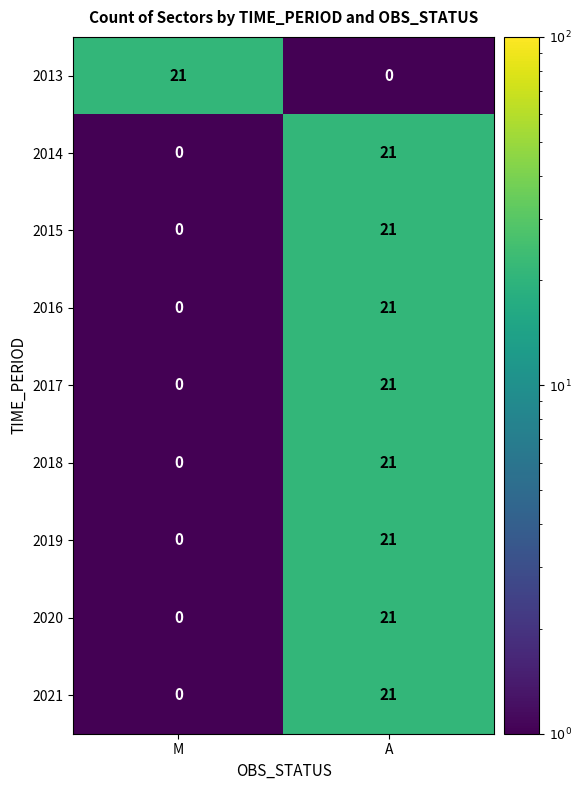

What is the total value across all series at M?

21